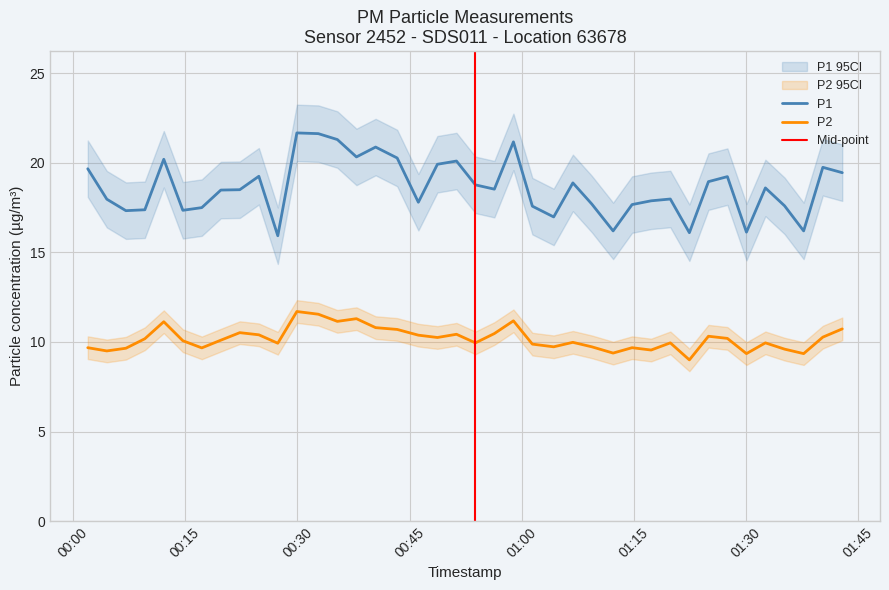

What is the smallest value displayed?

9.0